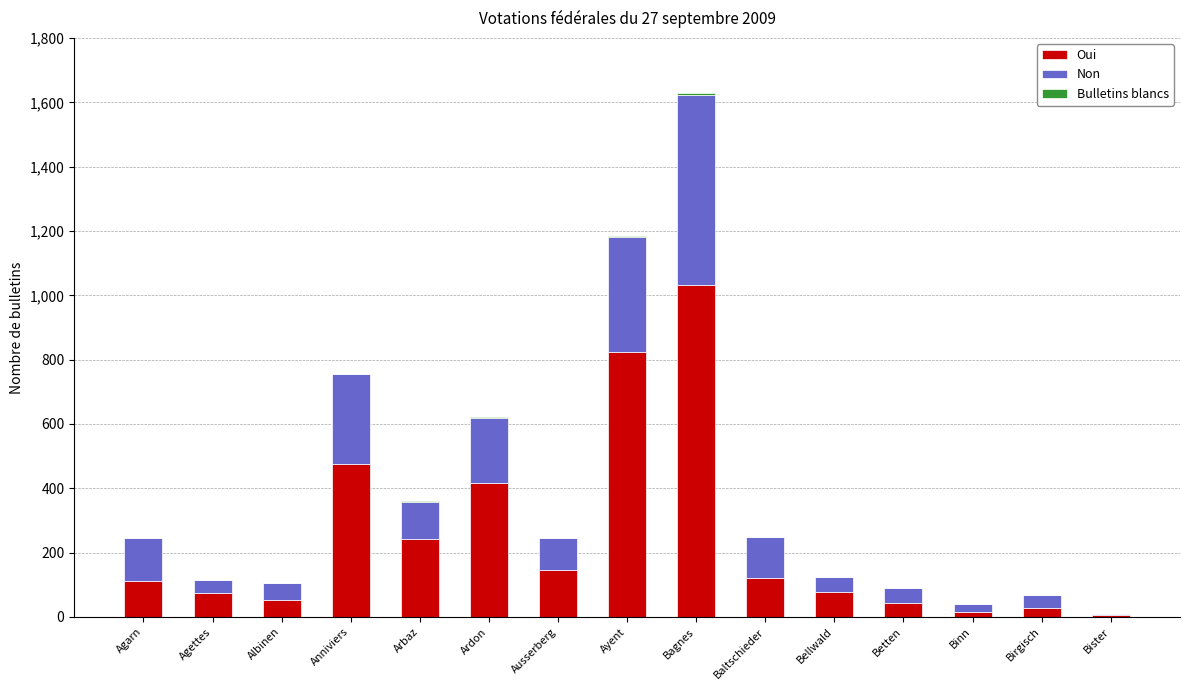

True or false: Oui has a value of 241 at Arbaz.

True